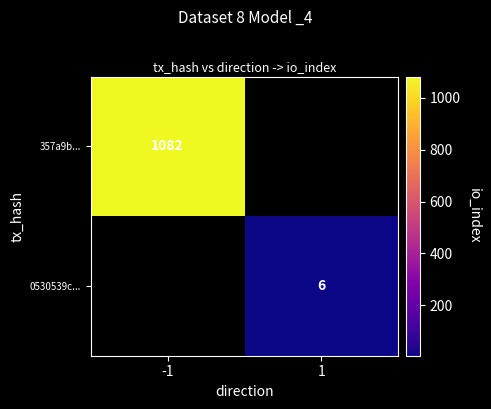

The value of 0530539c... at 1 is 2. True or false?

False